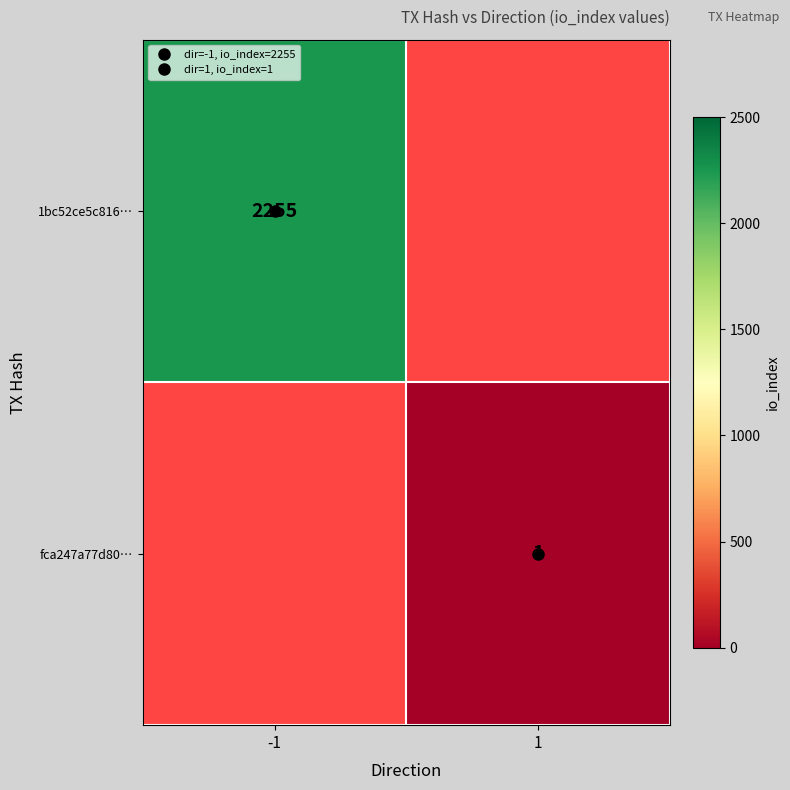

What is the highest value of the 1bc52ce5c816… series?

2255.0